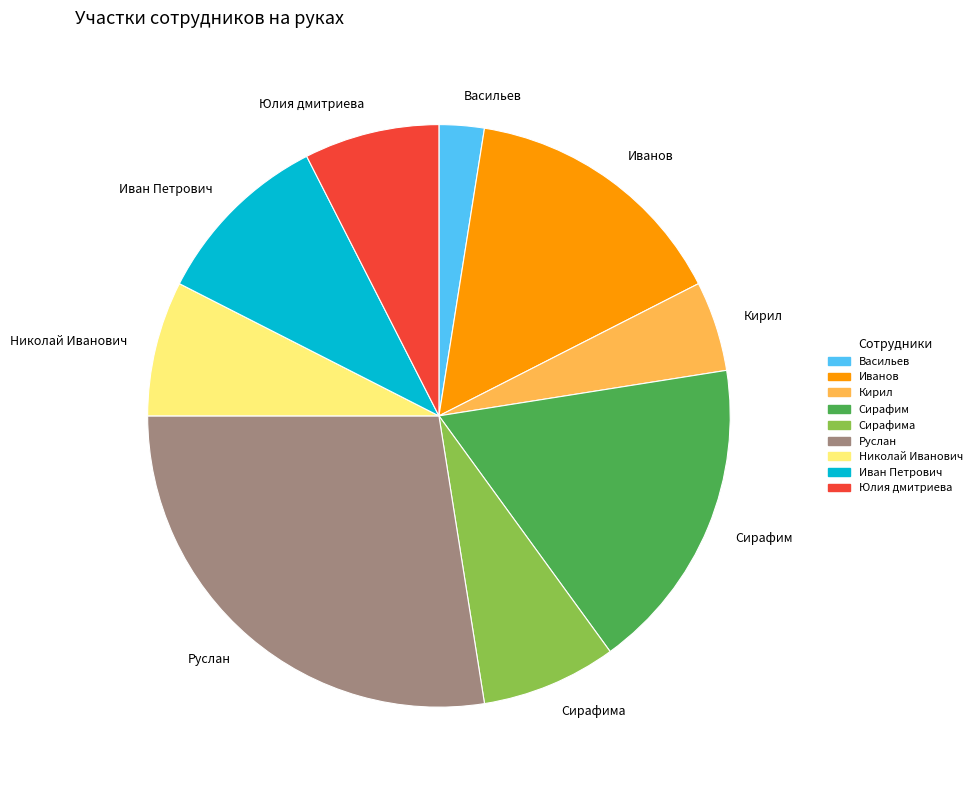

What is the largest slice in the pie chart?

Руслан